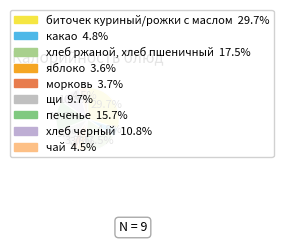

Which slice is the largest?

биточек куриный/рожки с маслом